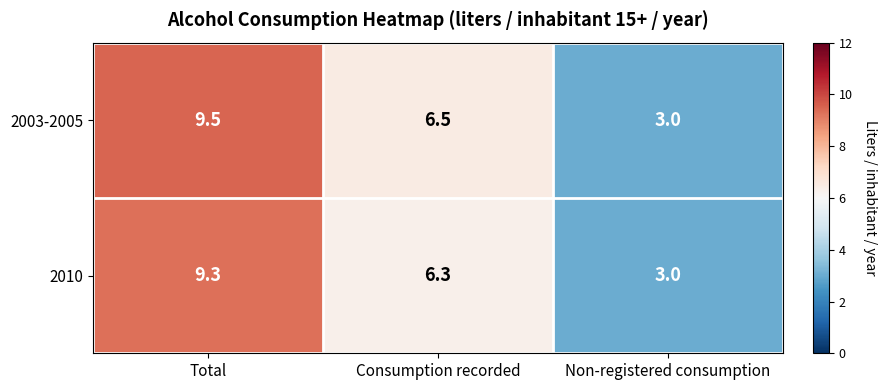

True or false: 2003-2005 has a value of 9.5 at Total.

True